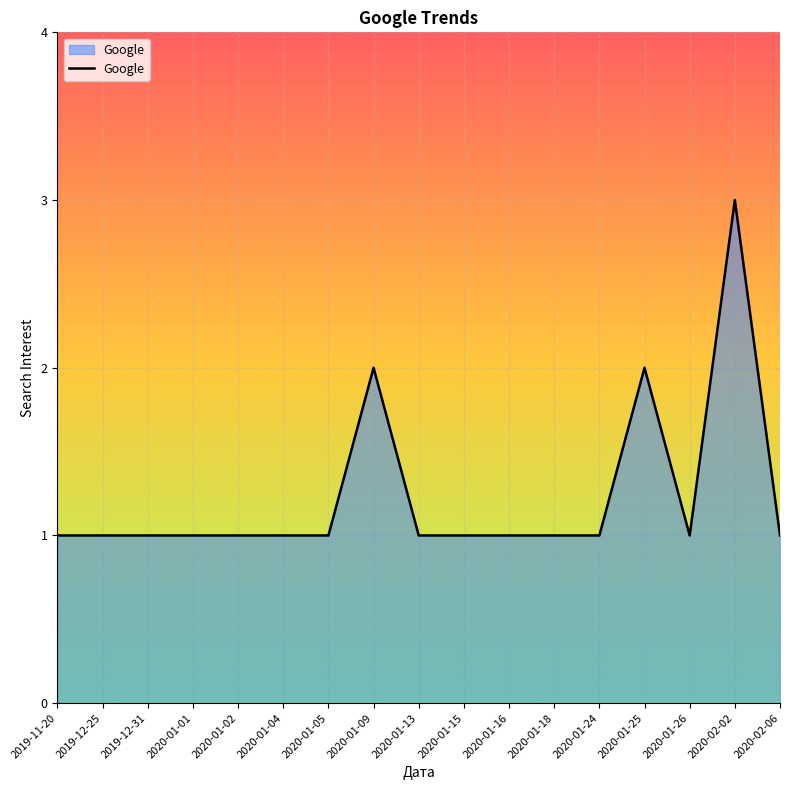

Reading right to left, what are all the values shown in this chart?

2020-02-06=1	2020-02-02=3	2020-01-26=1	2020-01-25=2	2020-01-24=1	2020-01-18=1	2020-01-16=1	2020-01-15=1	2020-01-13=1	2020-01-09=2	2020-01-05=1	2020-01-04=1	2020-01-02=1	2020-01-01=1	2019-12-31=1	2019-12-25=1	2019-11-20=1